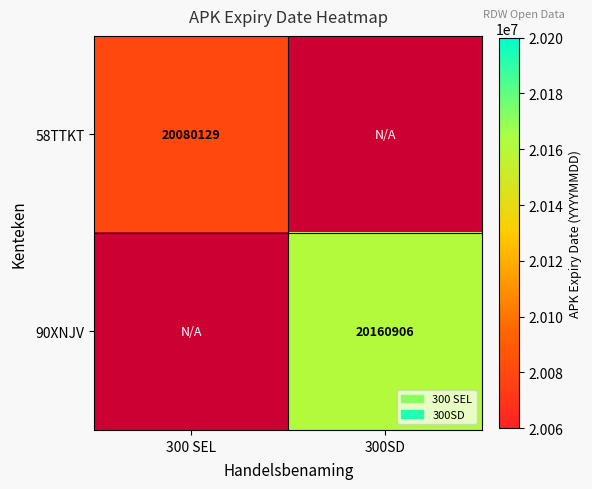

True or false: 58TTKT has a value of 20080129 at 300 SEL.

True